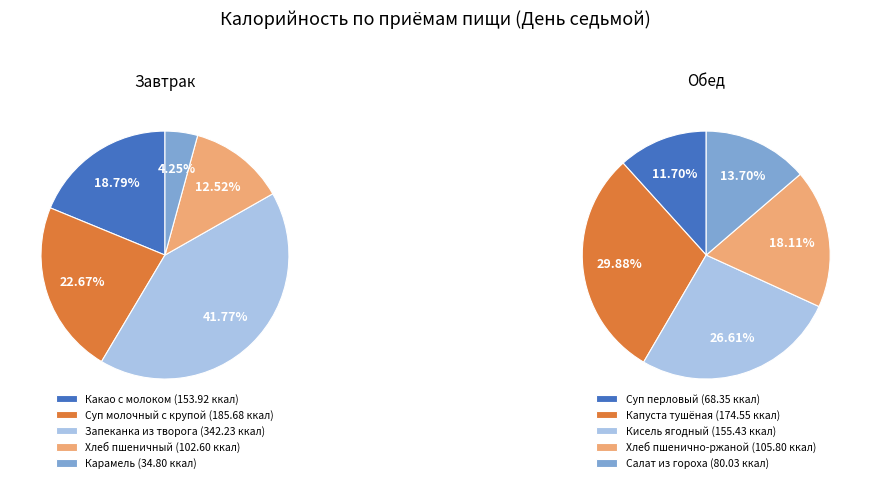

What is the change in value from Завтрак to Обед?

-235.1